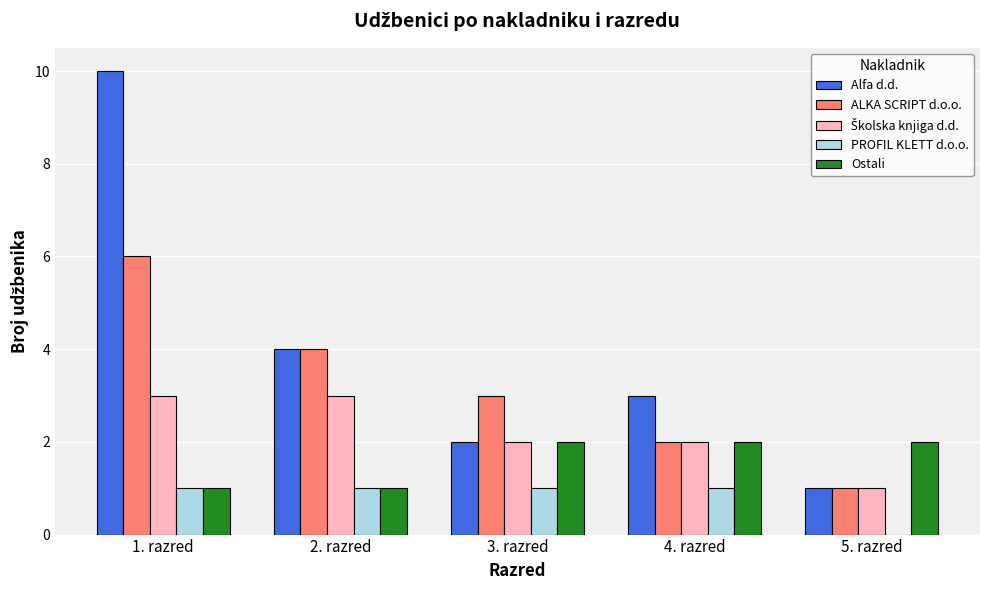

Which label corresponds to the largest value in the chart?

1. razred